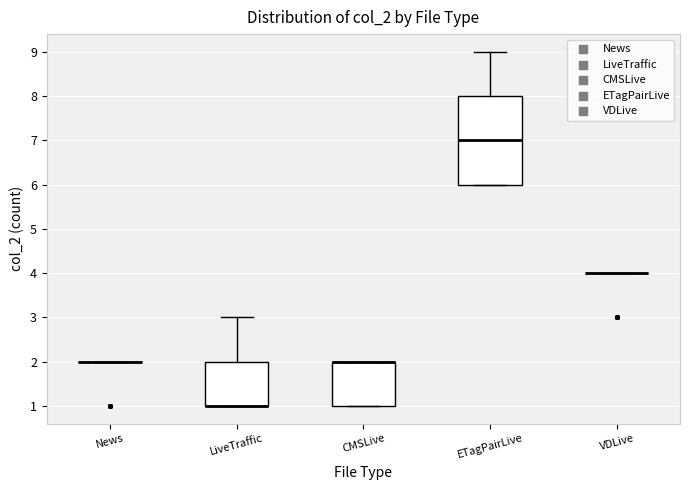

Comparing the boxes themselves (not the whiskers), which one is the tallest?

ETagPairLive